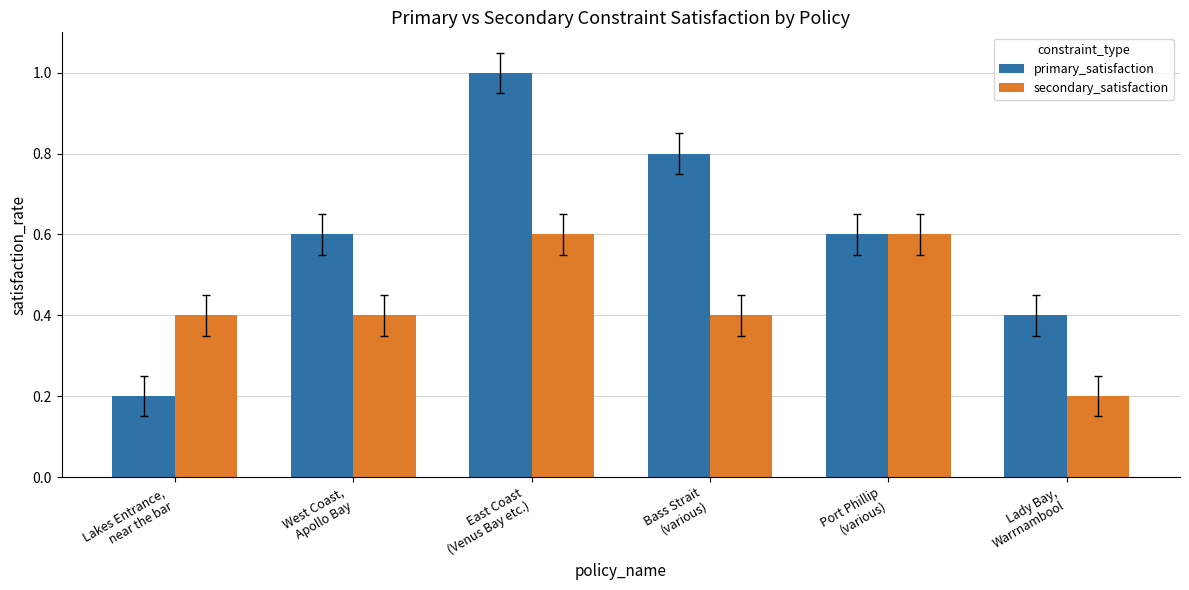

What is the sum of all primary_satisfaction values?

3.6